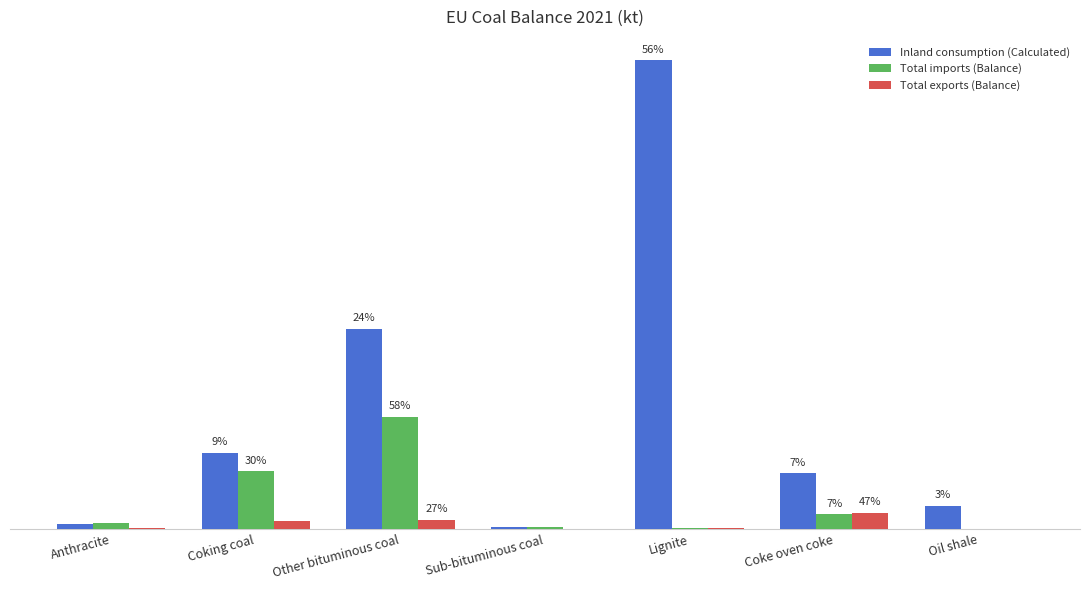

What is the label of the 2nd bar from the left?

Coking coal